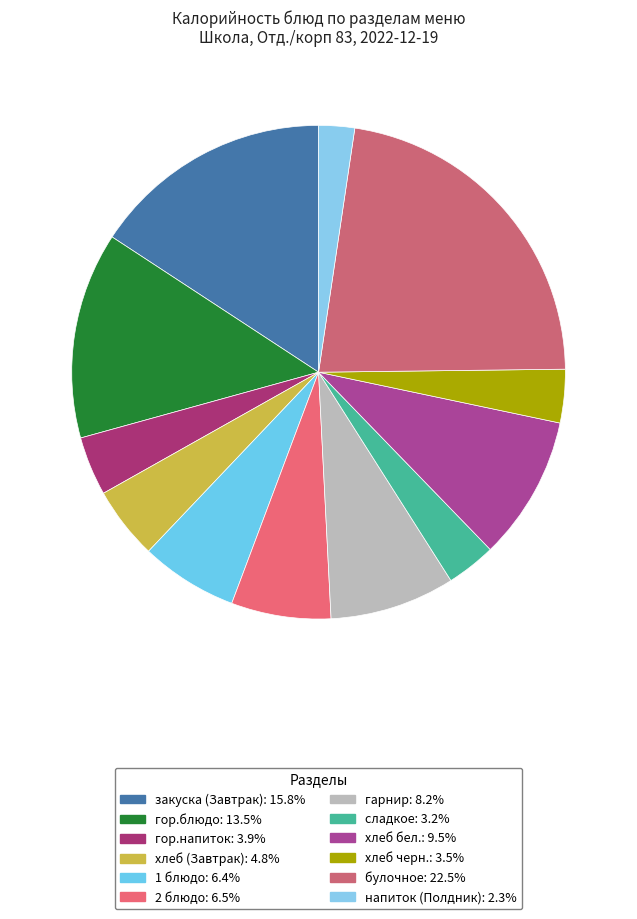

Rank the categories by value from lowest to highest.

напиток (Полдник), сладкое, хлеб черн., гор.напиток, хлеб (Завтрак), 1 блюдо, 2 блюдо, гарнир, хлеб бел., гор.блюдо, закуска (Завтрак), булочное